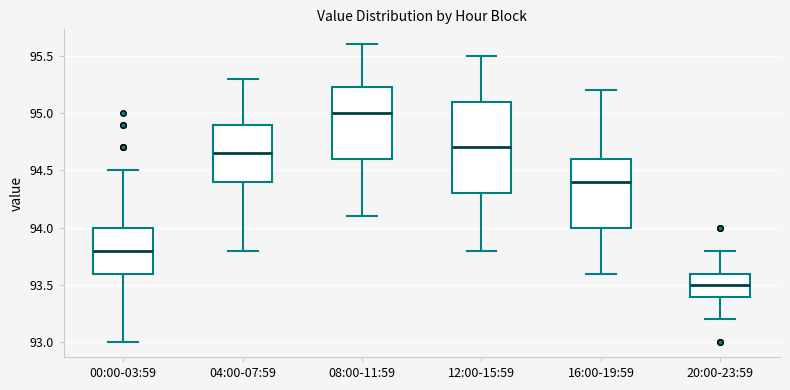

Comparing the boxes themselves (not the whiskers), which one is the tallest?

12:00-15:59